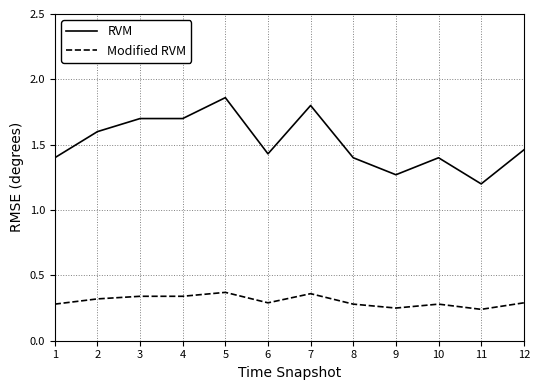

True or false: RVM and Modified RVM intersect in this chart.

False